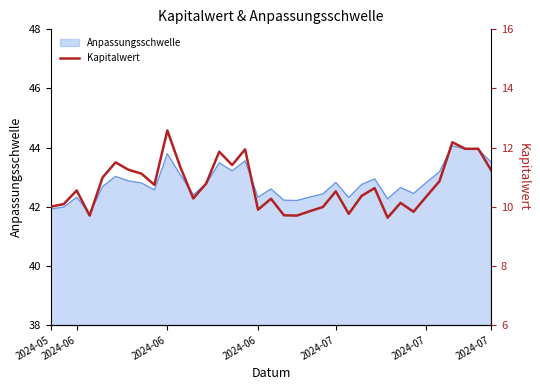

What is the sum of all values?

375.0